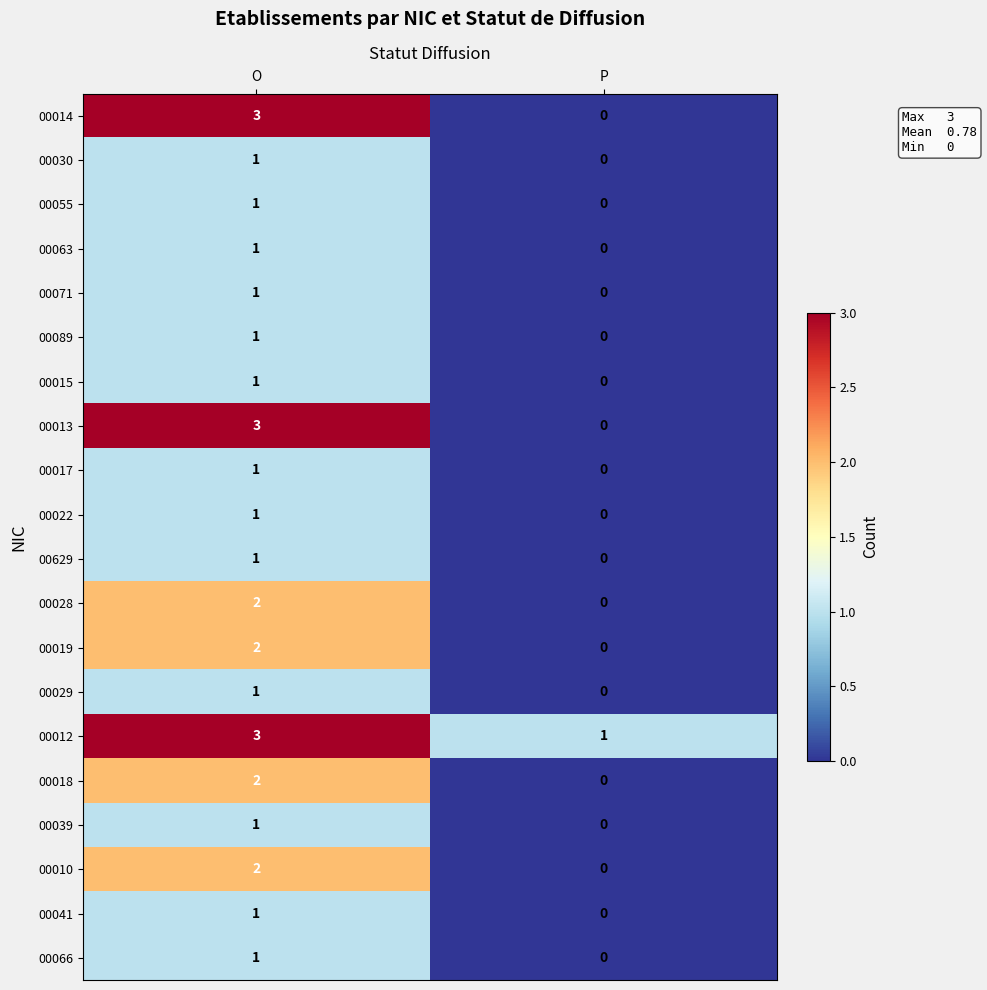

The 00010 series shows 2 at O. True or false?

True